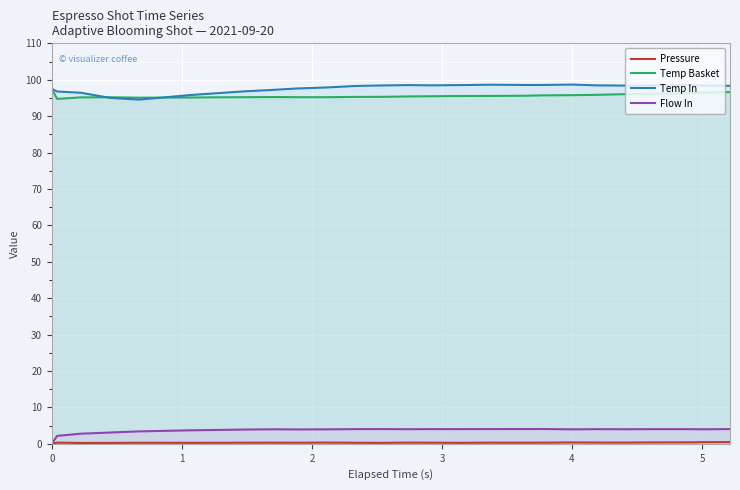

What is the maximum value for Temp In?

98.7